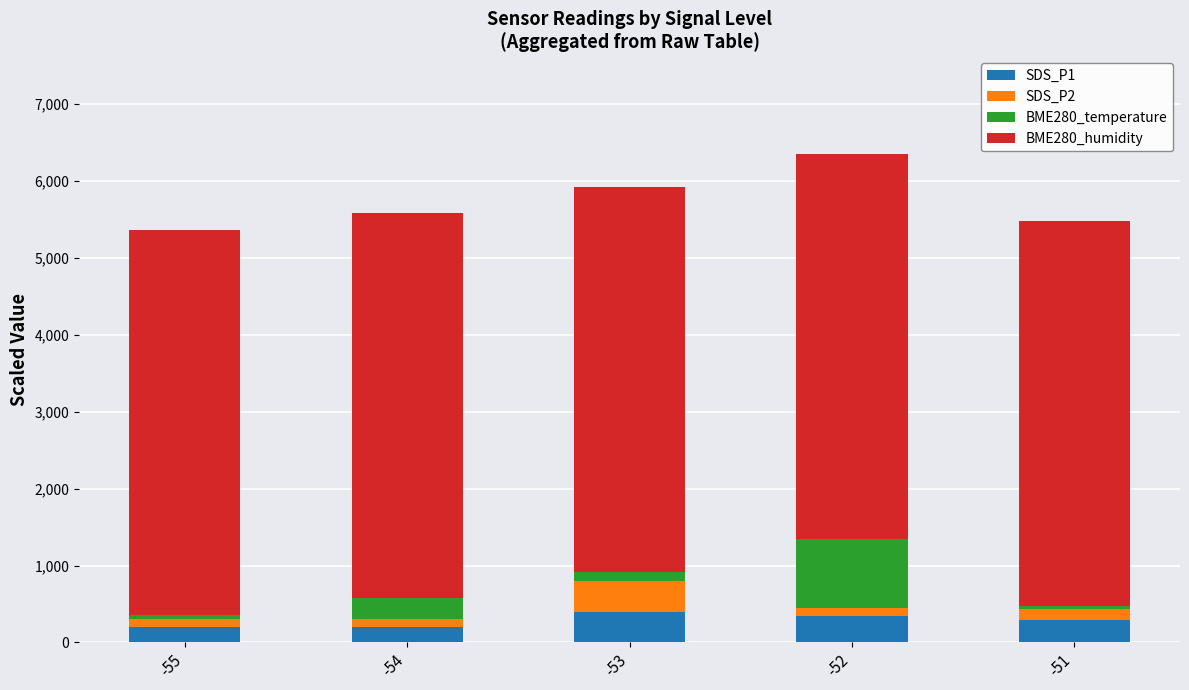

Reading right to left, list the values for the SDS_P1 series.

290	350	400	200	200